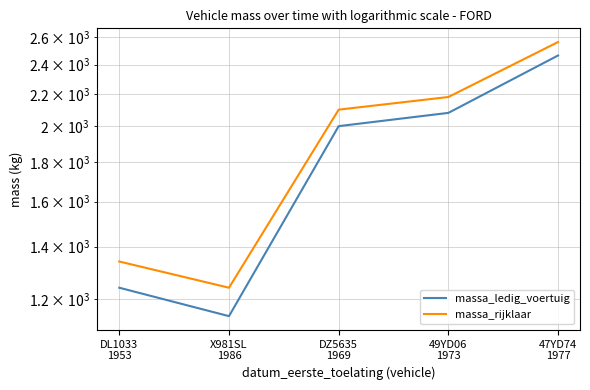

How many values in the massa_ledig_voertuig series are below 2000?

2